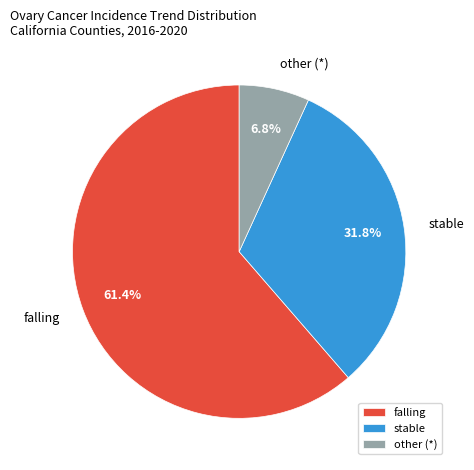

What percentage is the falling slice, to the nearest percent?

61%